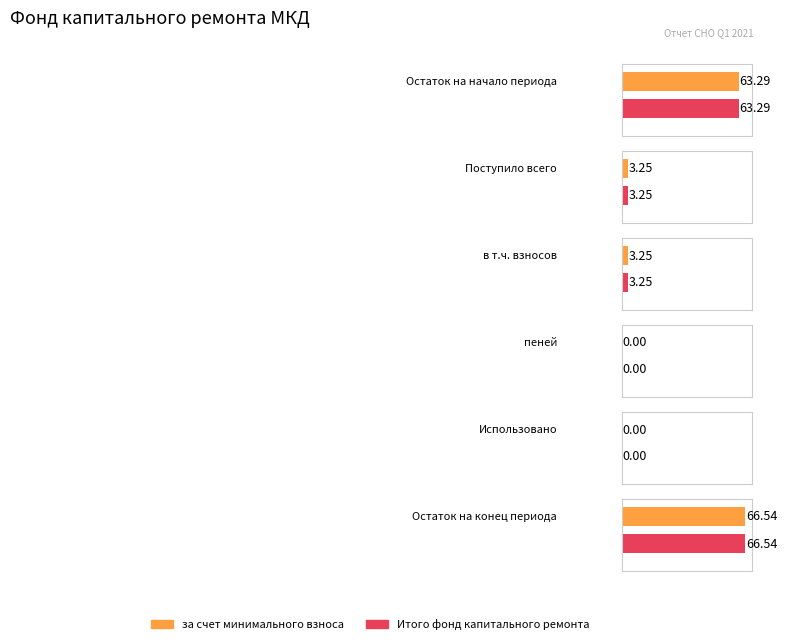

Which series has the largest total across all categories?

за счет минимального взноса